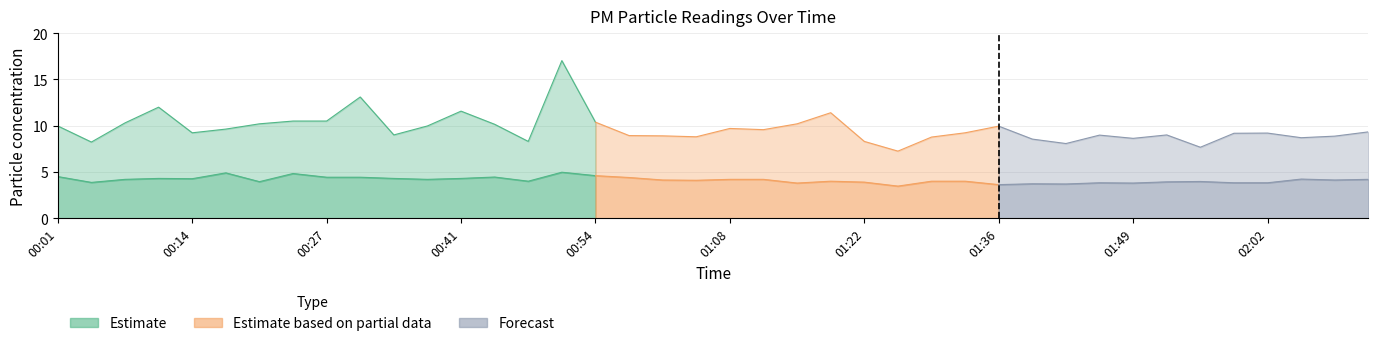

Which category has the lowest value in the P2 series?

01:25